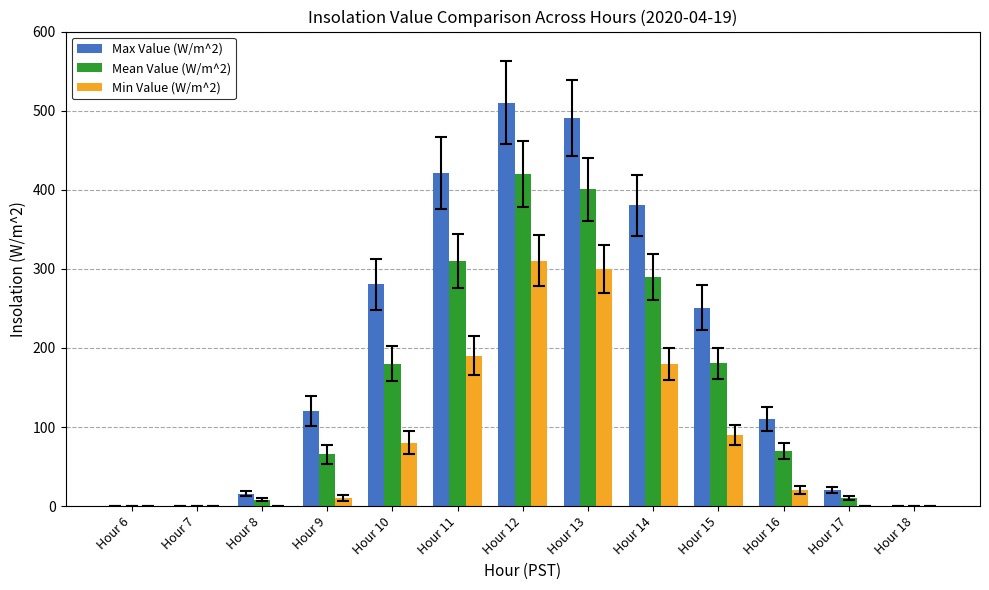

Is the value of Max Value (W/m^2) at Hour 8 greater than the value of Mean Value (W/m^2) at Hour 17?

Yes